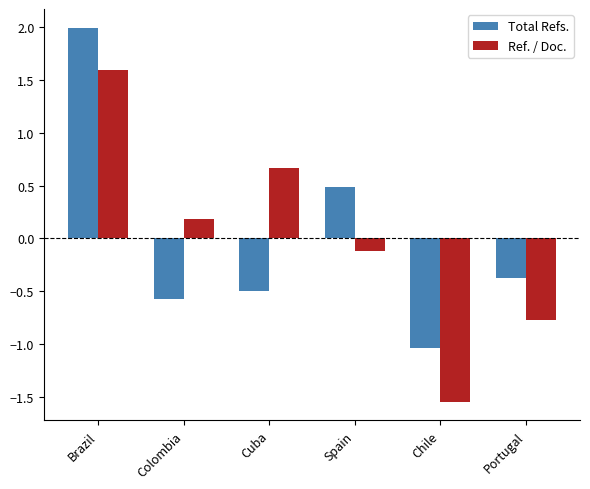

At which category does the chart reach its peak across all series?

Brazil